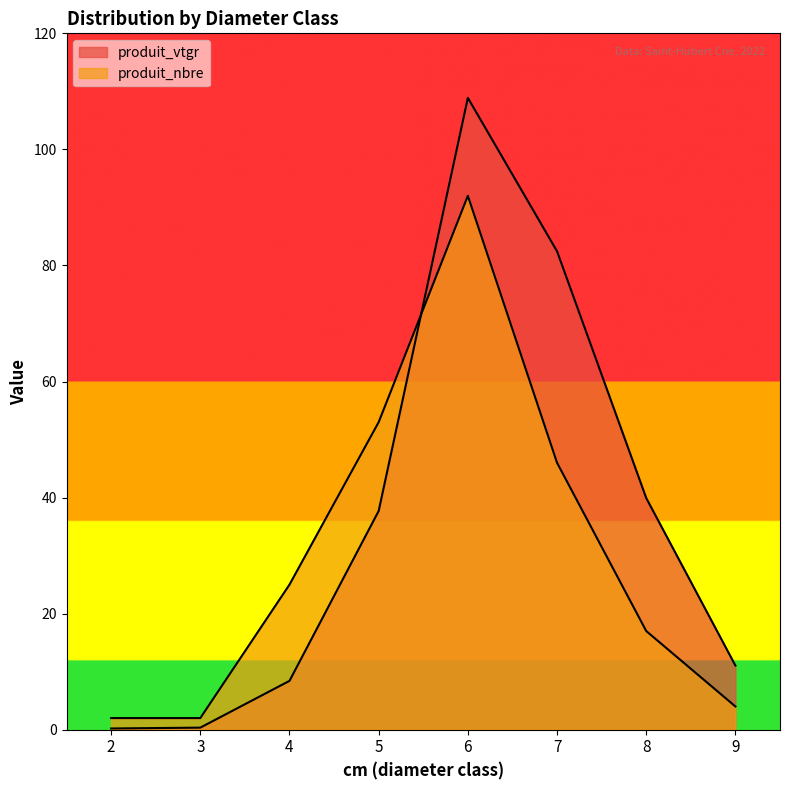

What is the difference between the produit_vtgr values at 5 and 3?

37.3